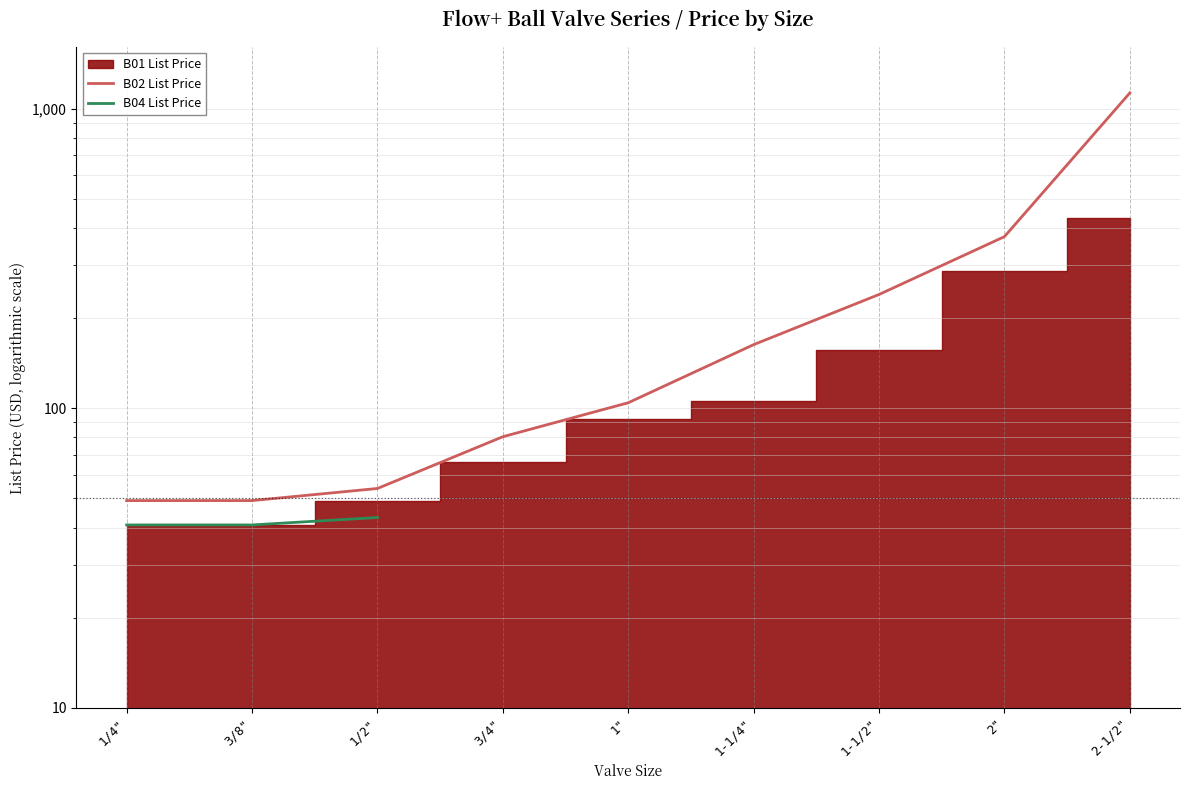

What is the difference between the highest and lowest values at 1/4"?

8.4